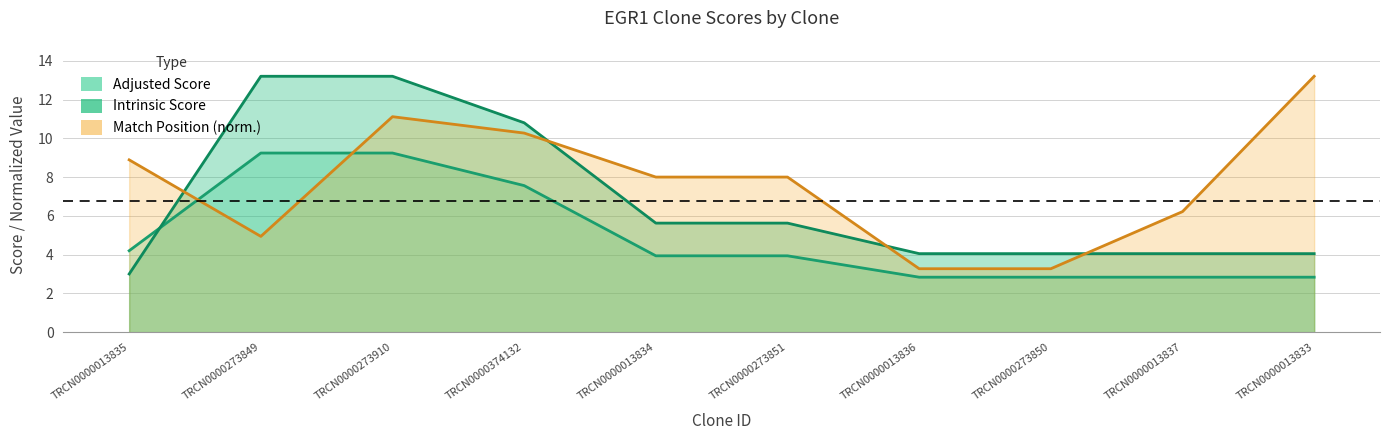

Which series changed the most between TRCN0000013837 and TRCN0000013833?

Match Position